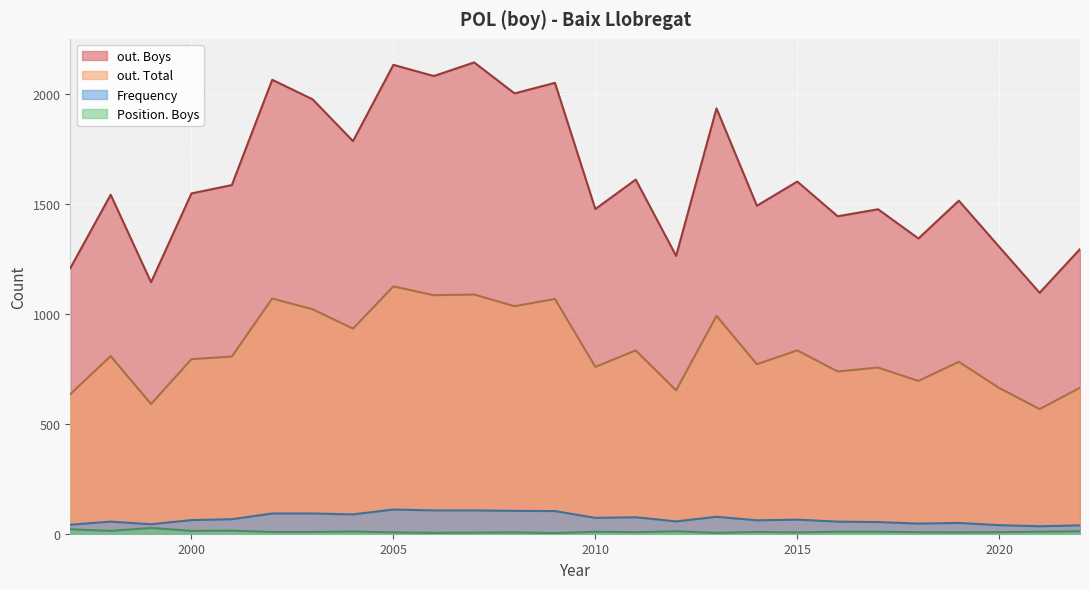

Which series has the largest total across all categories?

out. Boys